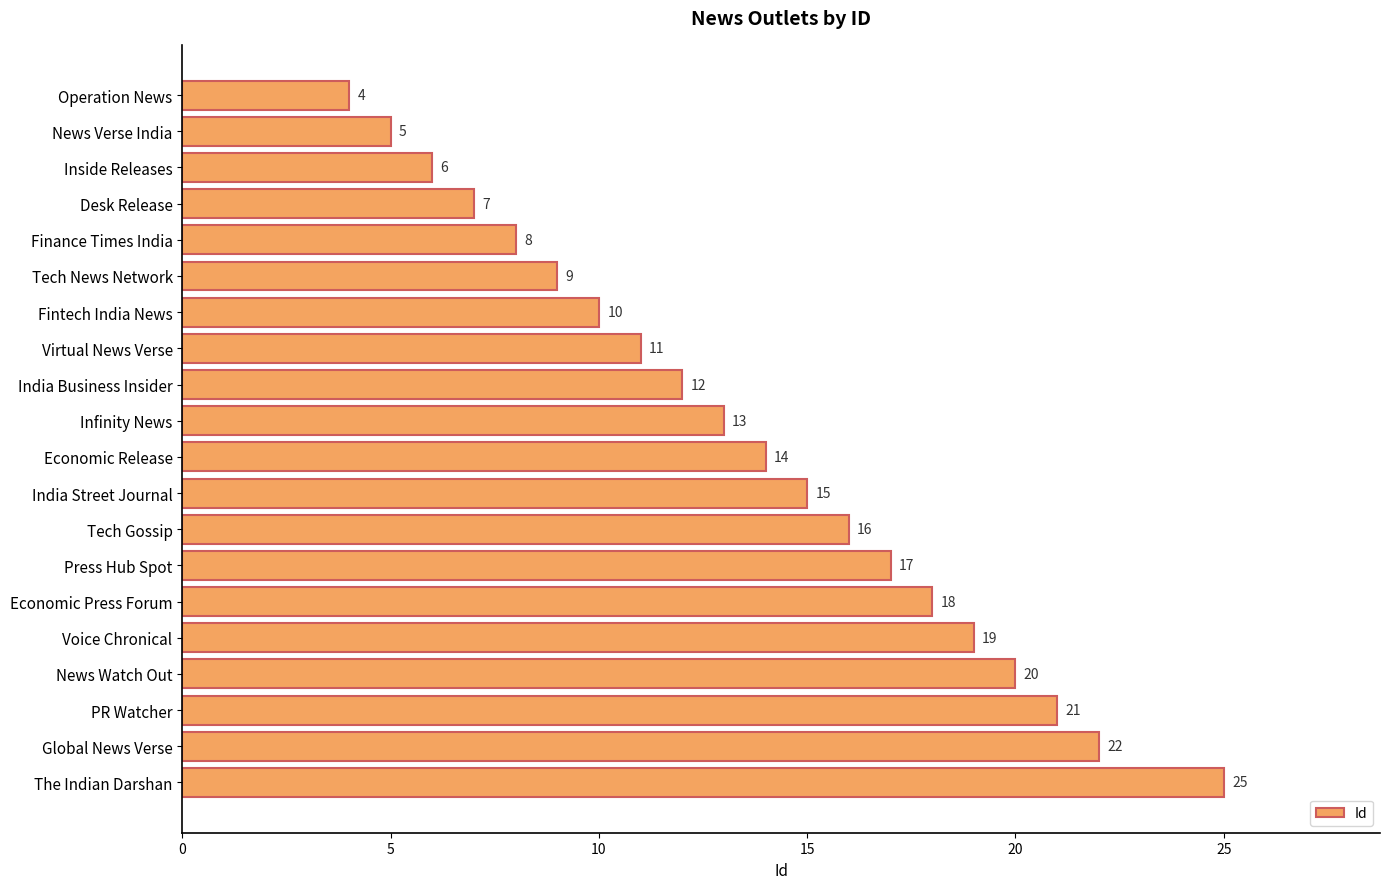

Does the chart contain any negative values?

No